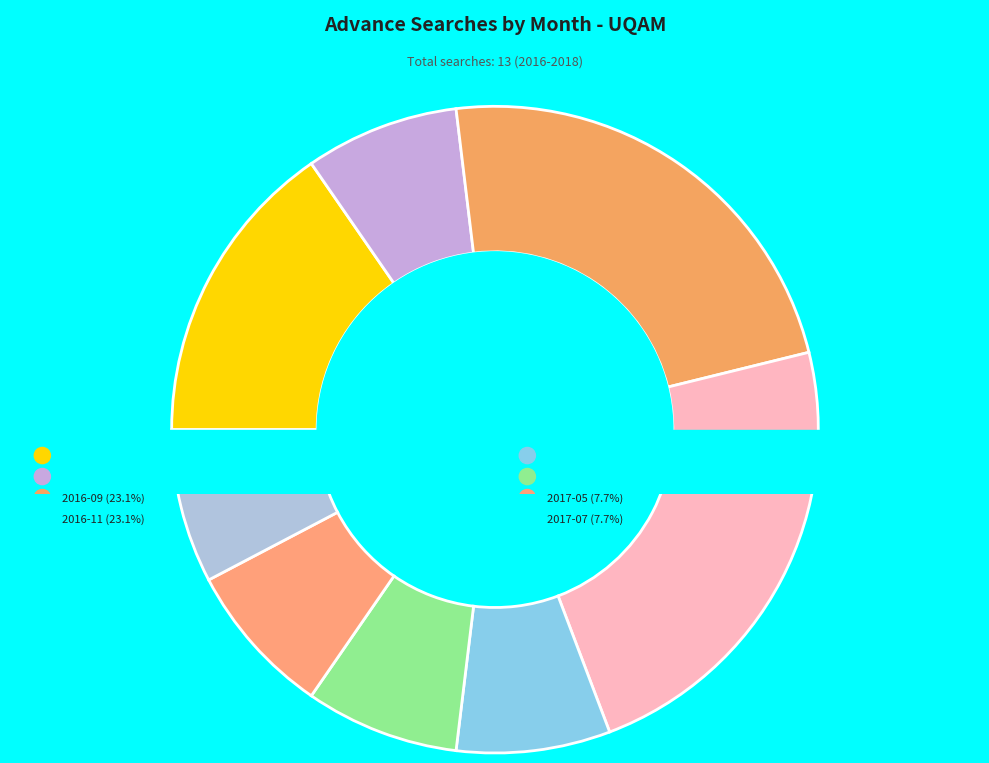

Rank the categories by value from lowest to highest.

2016-04, 2016-12, 2017-02, 2017-05, 2017-07, 2016-02, 2016-09, 2016-11